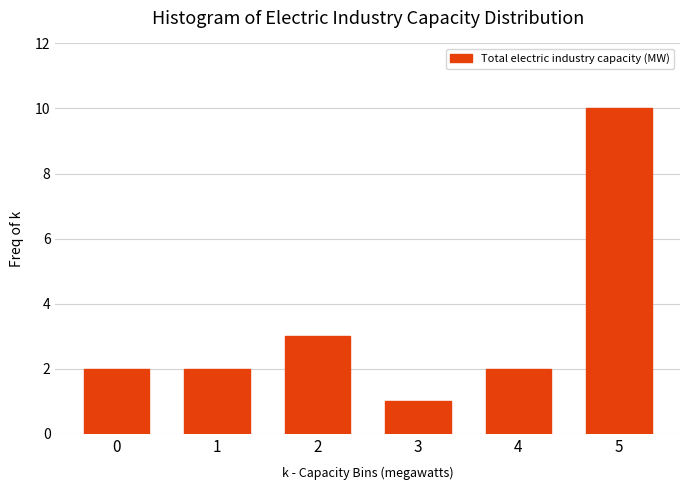

Reading left to right, transcribe all the data shown in this chart.

2	2	3	1	2	10